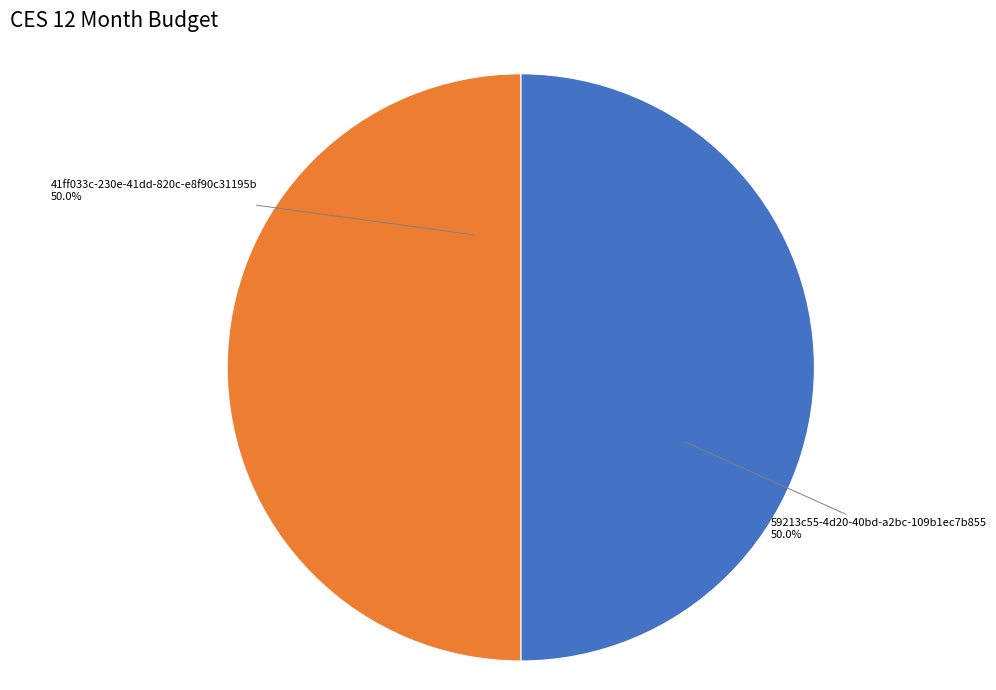

How much of the chart is everything except 59213c55-4d20-40bd-a2bc-109b1ec7b855?

50.0%